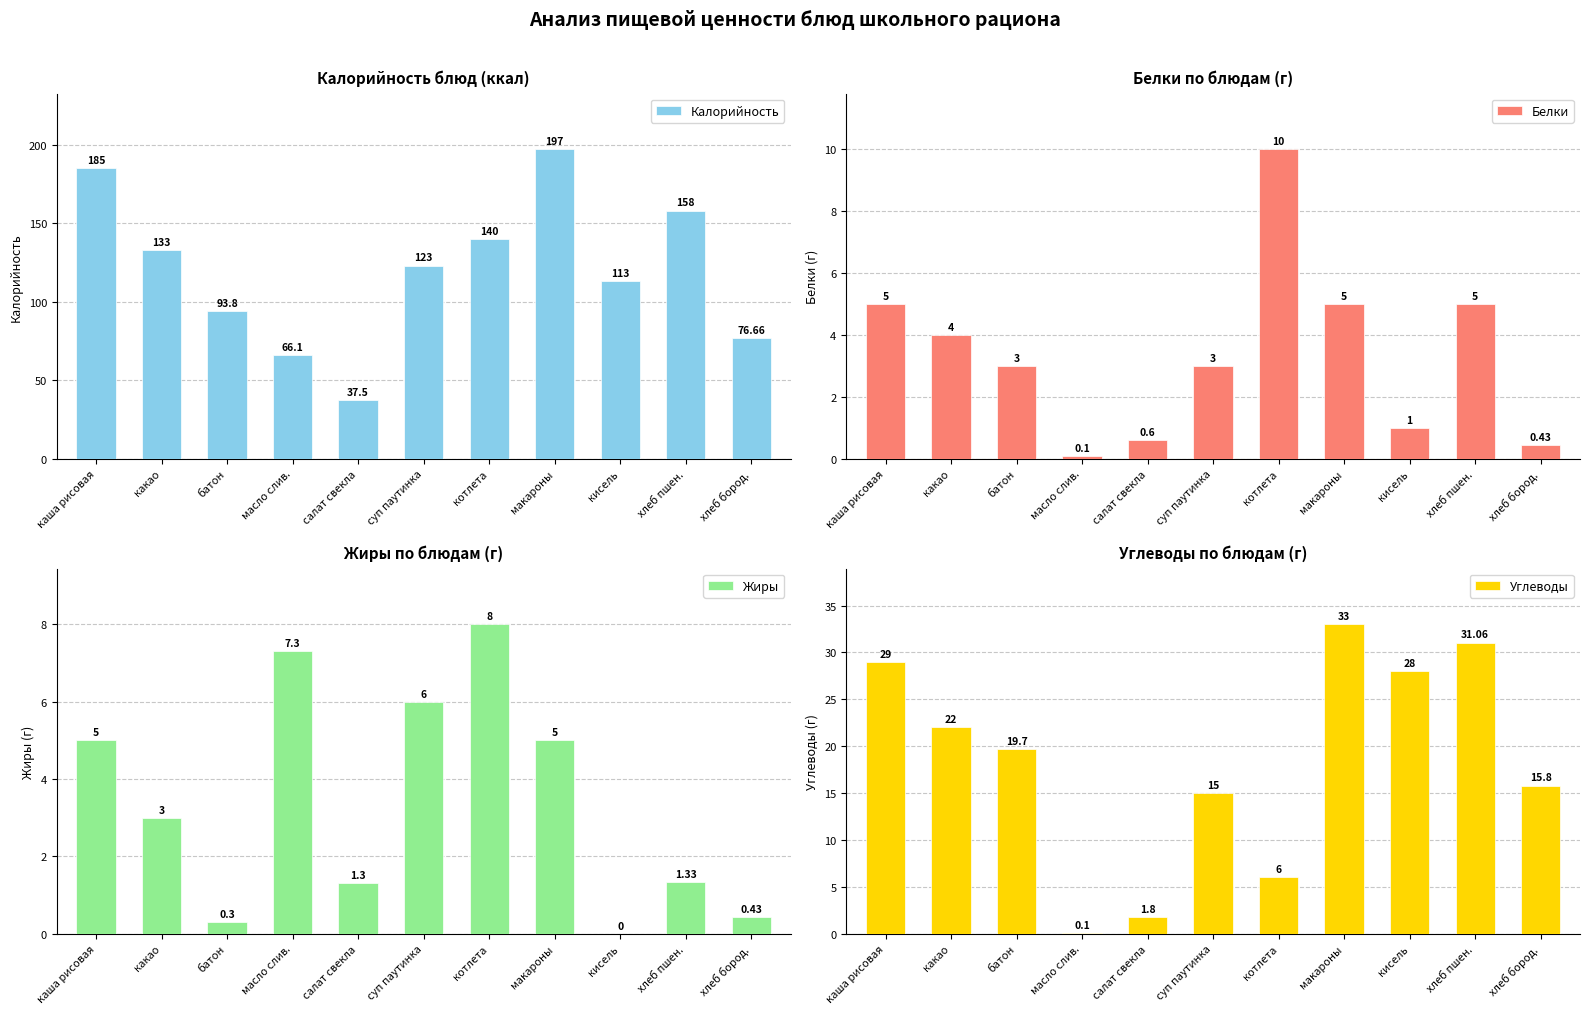

What is the difference between the maximum and second lowest values in the Белки series?

9.6